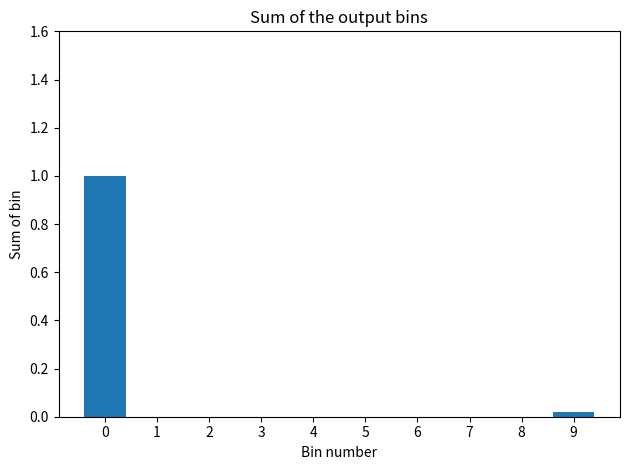

What is the maximum value shown in the chart?

1.0